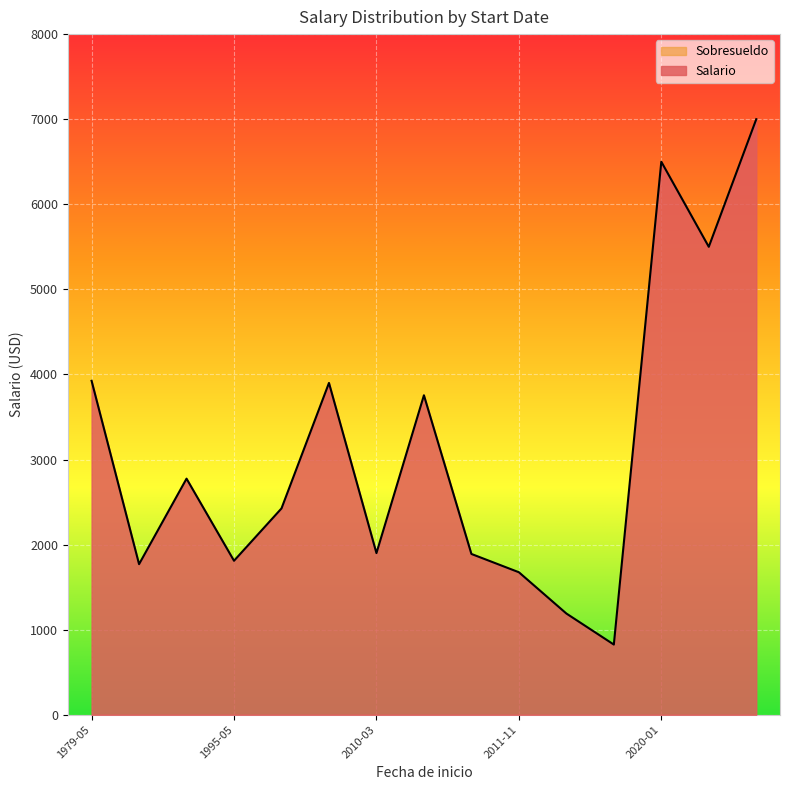

Which series has the largest range (max minus min)?

Salario